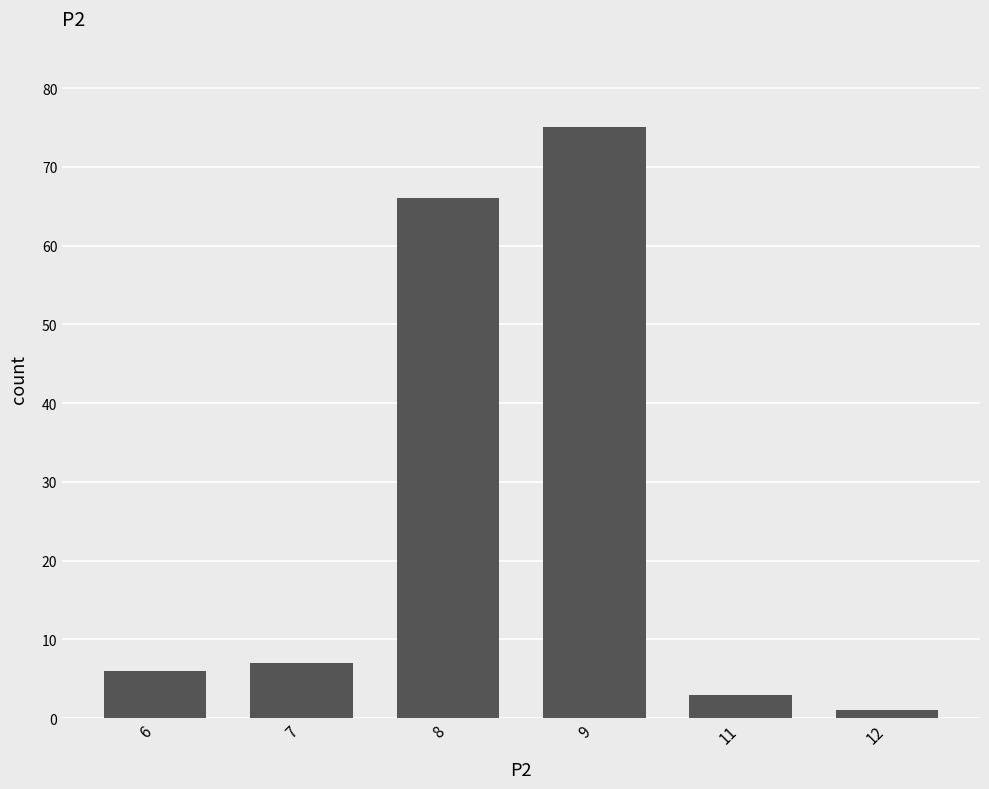

How many values are below 7?

3